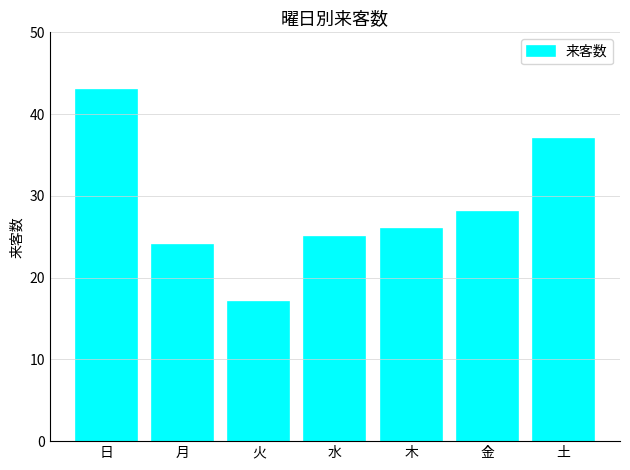

True or false: the data shows 37 at 土.

True